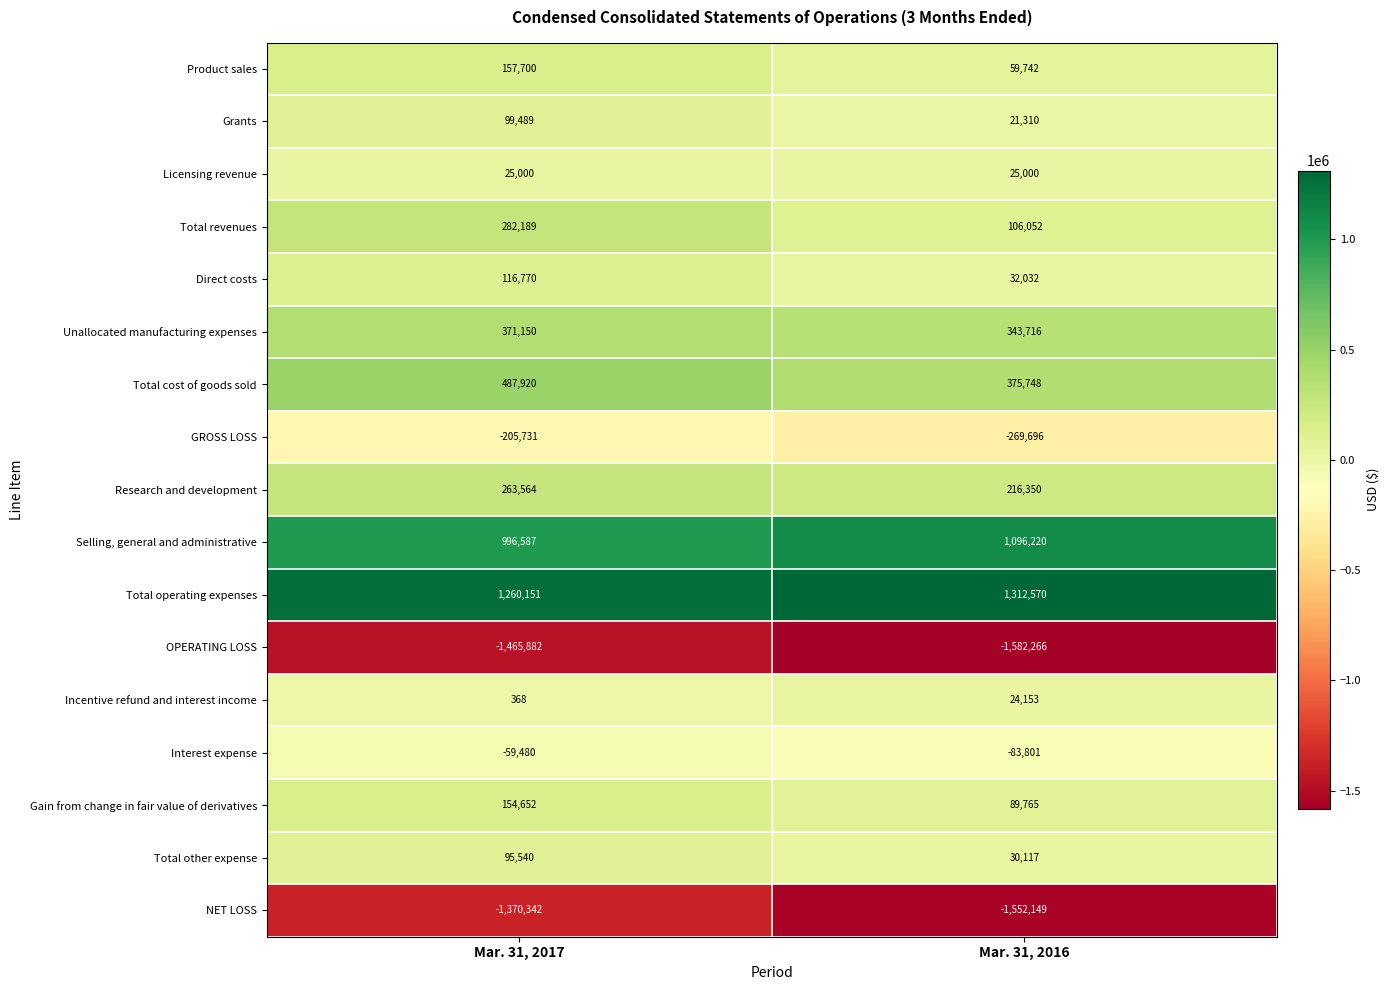

What is the total value across all series at Mar. 31, 2016?

244863